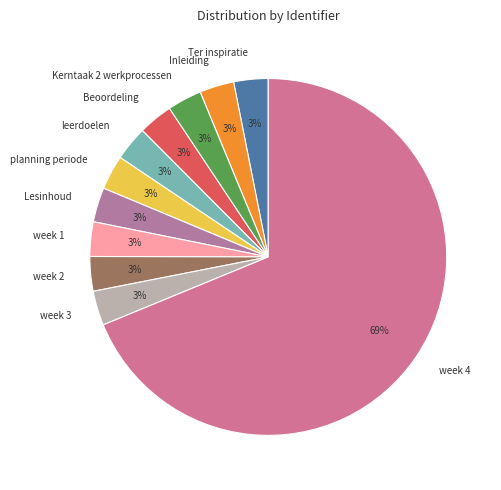

To the nearest percent, what portion does leerdoelen represent?

3%